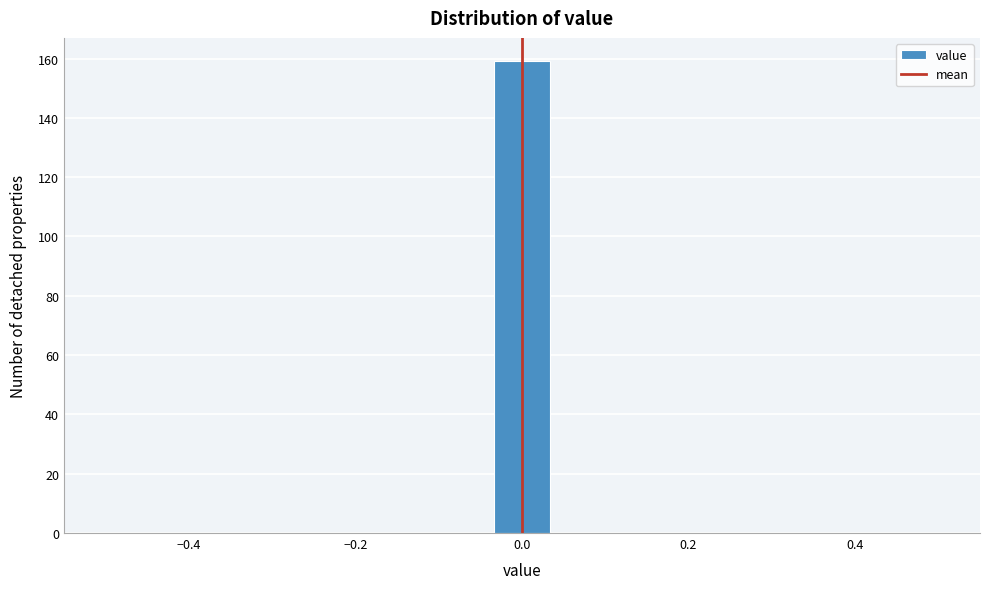

Around what value on the x-axis is the tallest bar? Give the approximate position of its centre, as read against the axis.

0.00